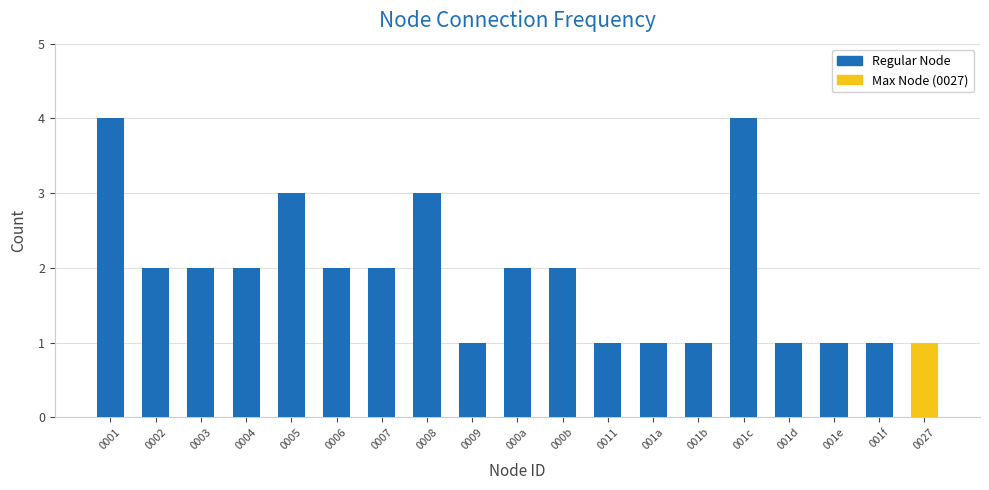

Reading left to right, list all the values displayed in this chart.

0001=4	0002=2	0003=2	0004=2	0005=3	0006=2	0007=2	0008=3	0009=1	000a=2	000b=2	0011=1	001a=1	001b=1	001c=4	001d=1	001e=1	001f=1	0027=1